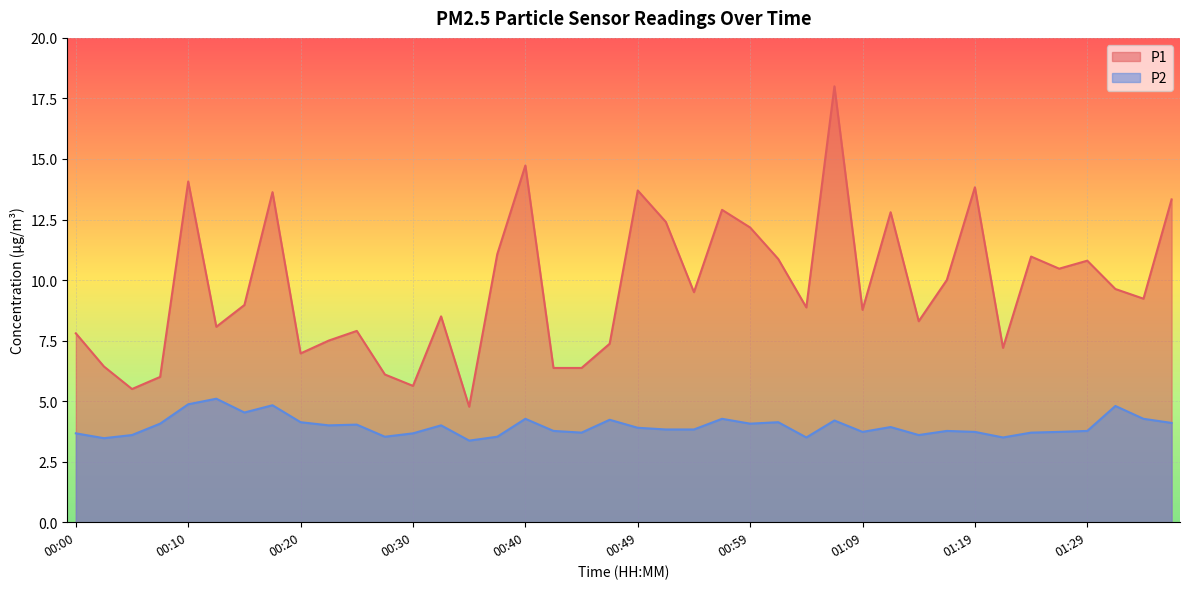

Which series has the largest range (max minus min)?

P1